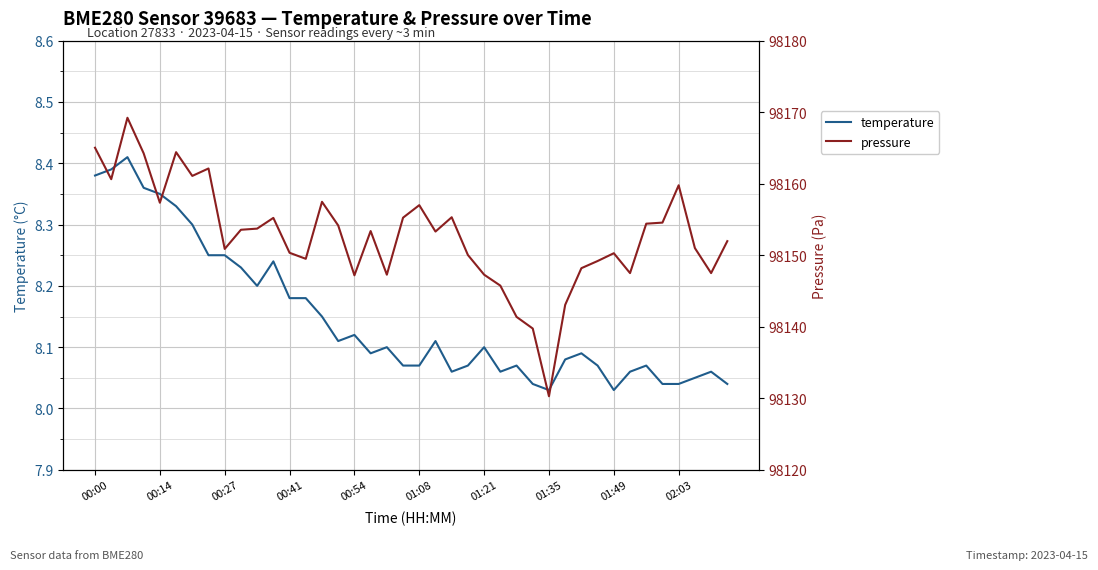

What is the value of the temperature point at the 37th from the left?

8.0